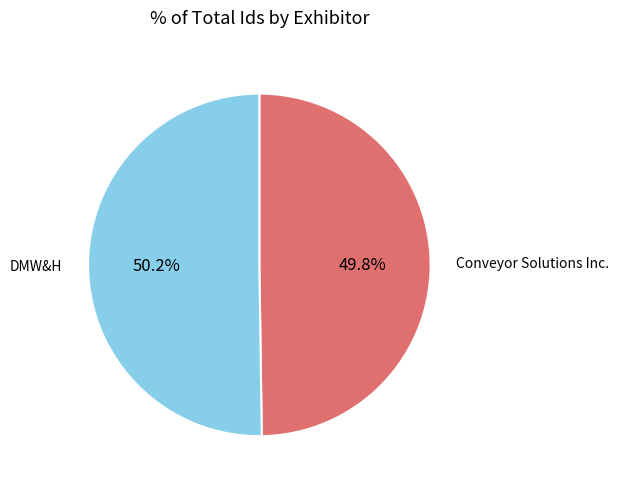

Do Conveyor Solutions Inc. and DMW&H together represent more than half of the pie?

Yes